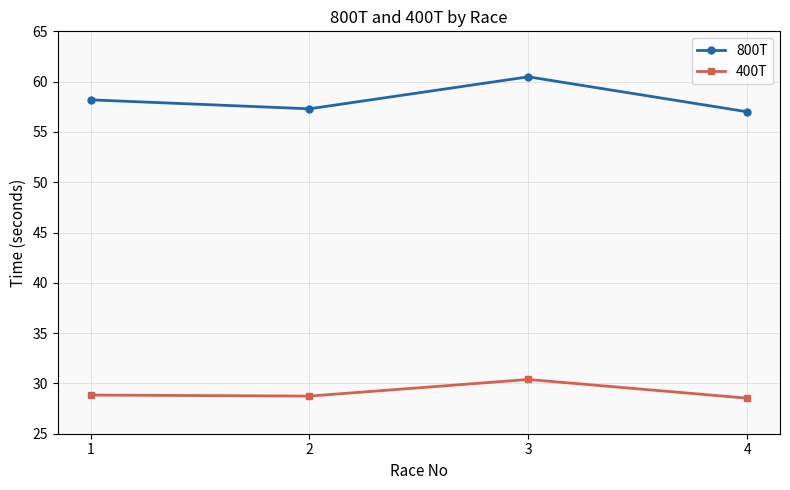

List the series in order of their overall mean, lowest first.

400T, 800T